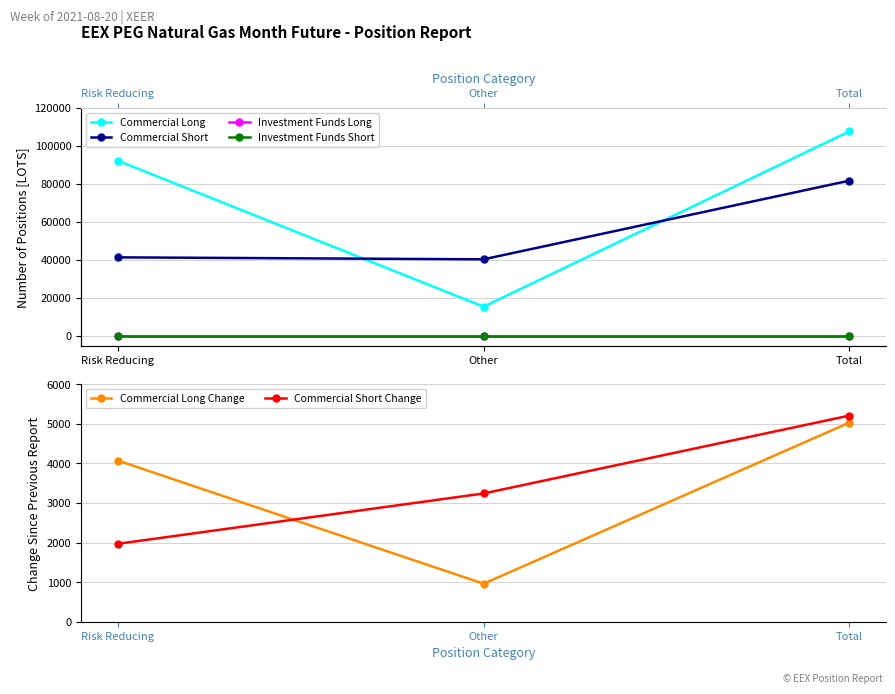

Is it true that Commercial Short Change equals 3240.0 at Other?

True